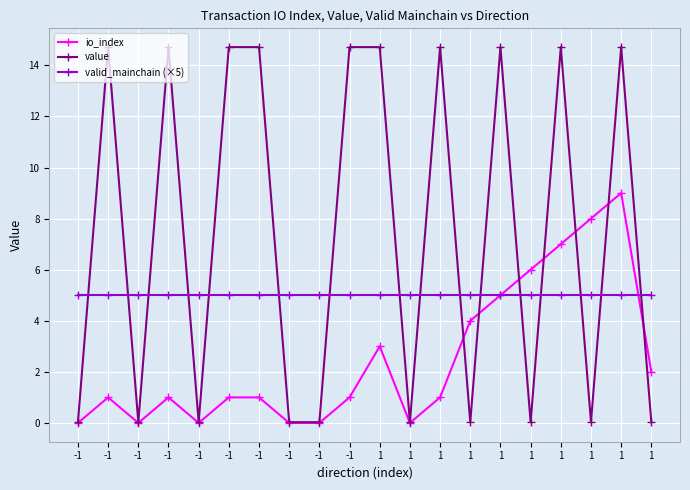

How many lines are shown in the chart?

3